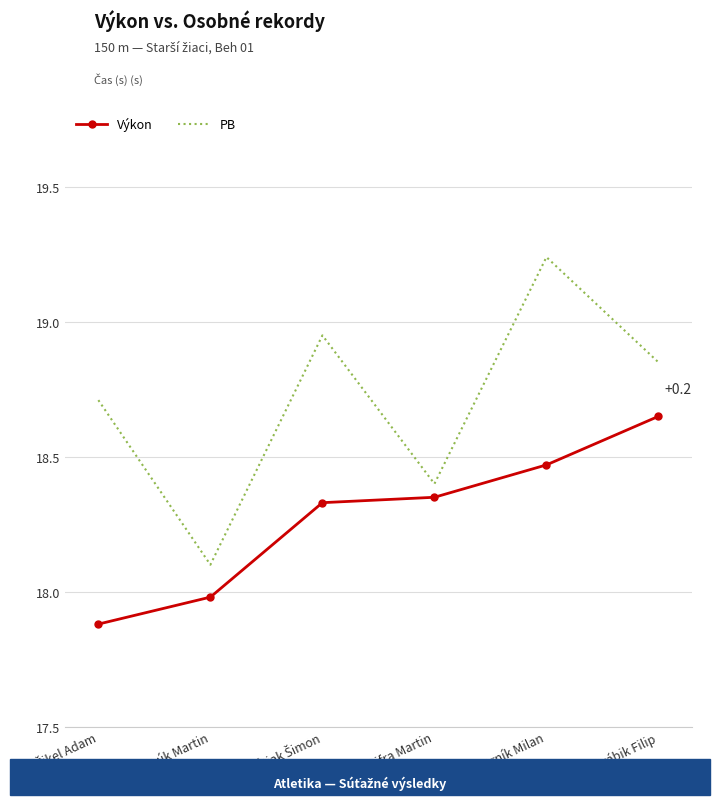

Is it true that PB equals 18.4 at Cifra Martin?

True